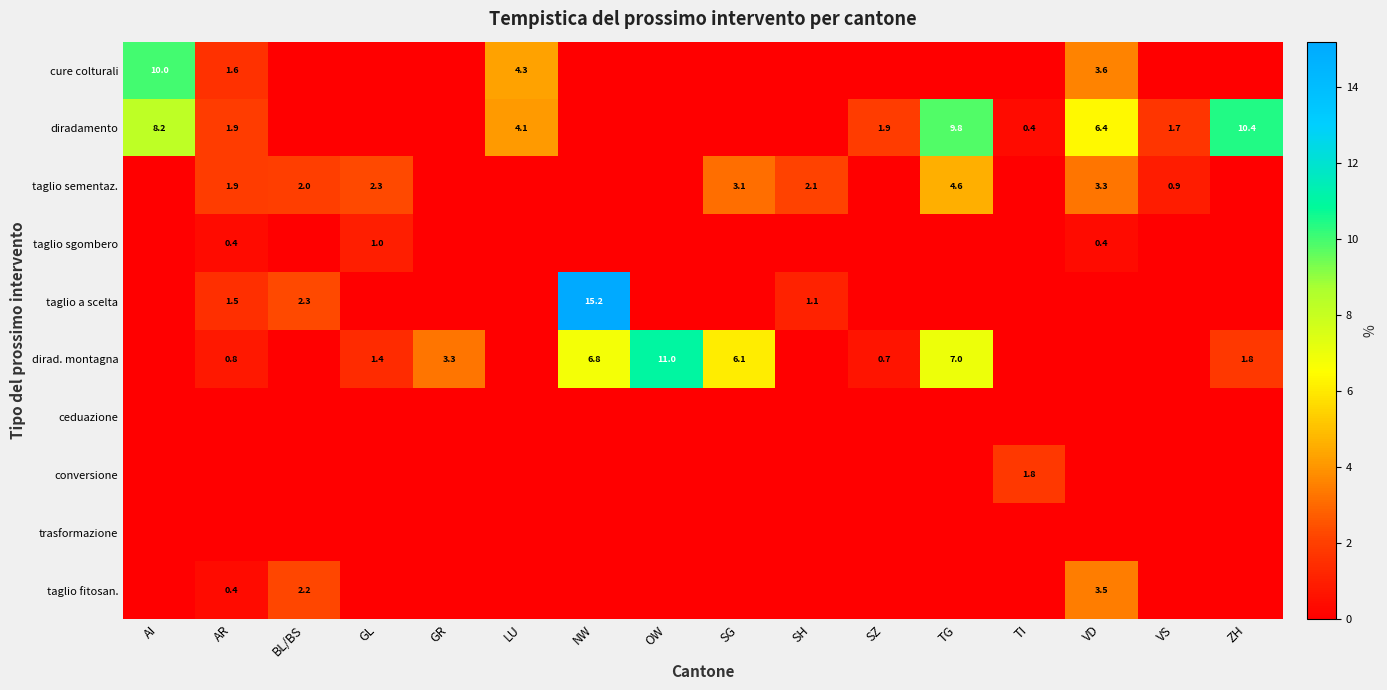

What is the difference between the taglio fitosan. values at BL/BS and AR?

1.8